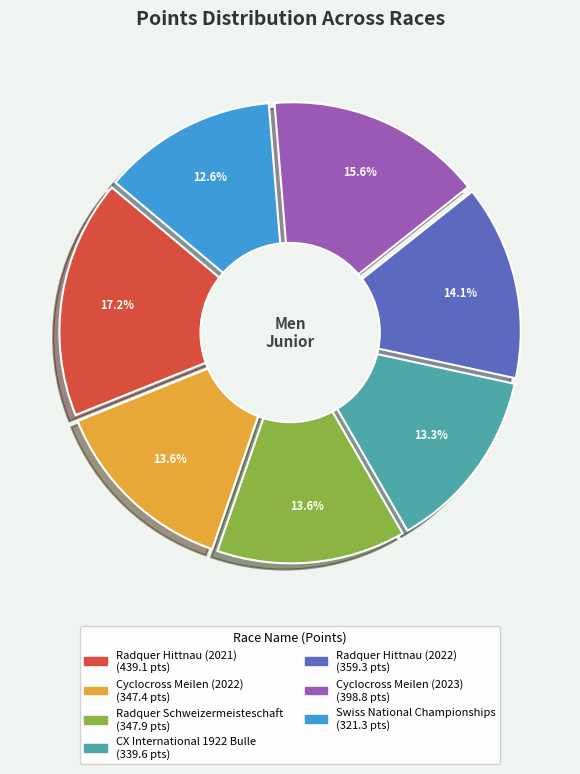

Which slice is the smallest?

Swiss National Championships